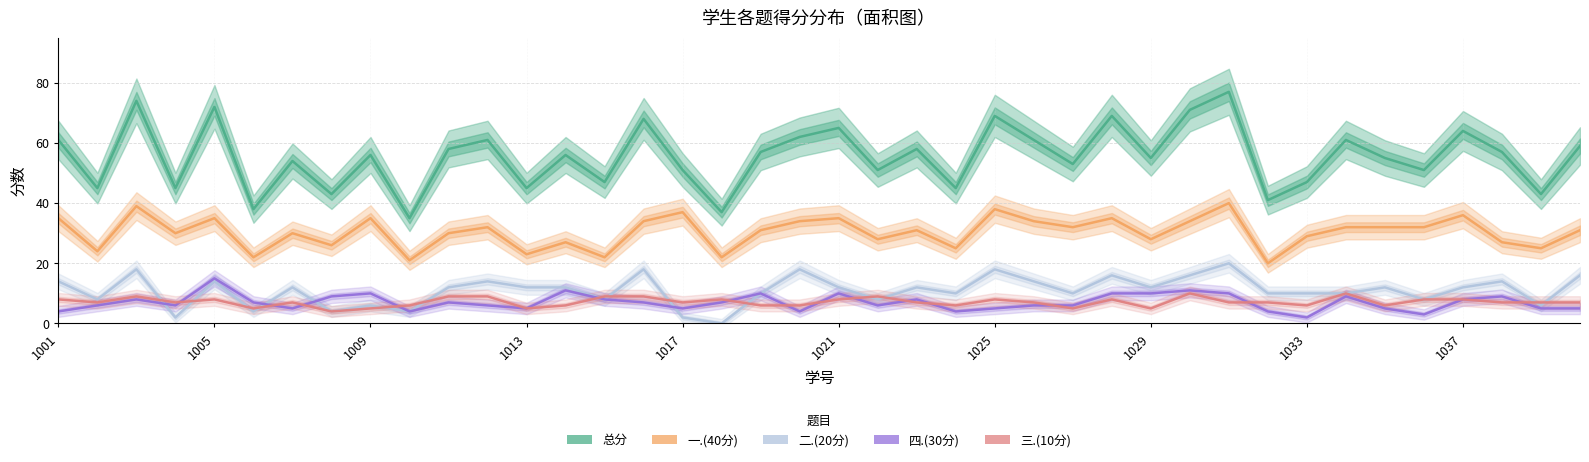

Where is 三.(10分) nearest to the value 7?

1005